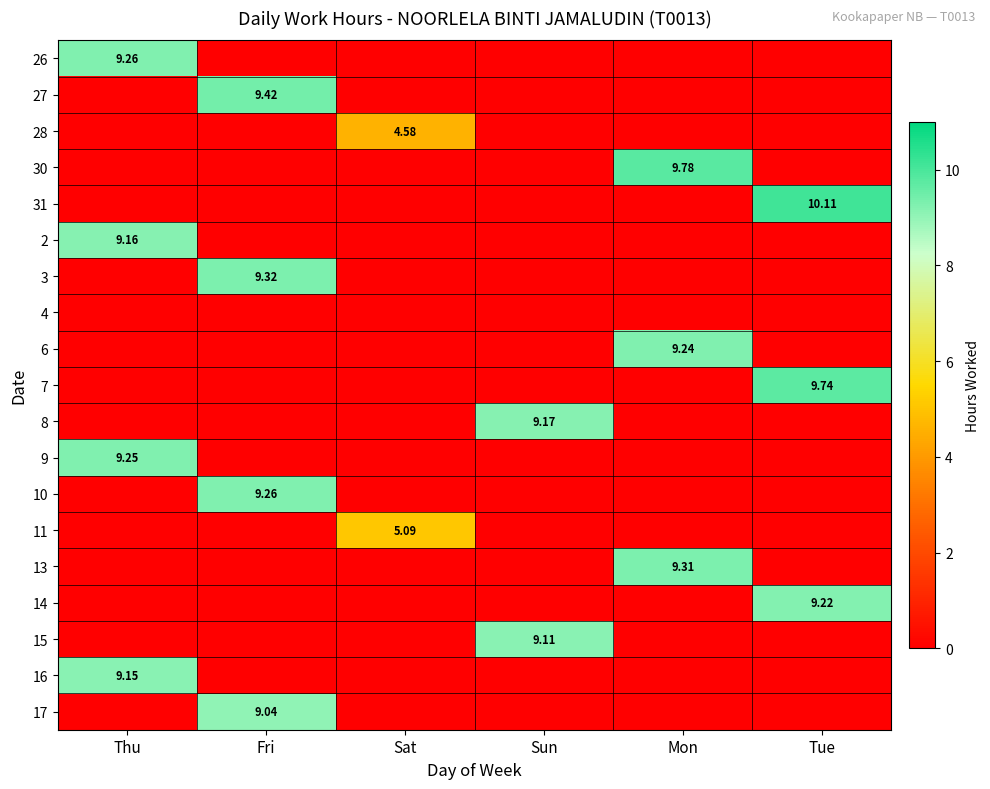

What is the difference between the maximum and minimum values in the 2 series?

9.2